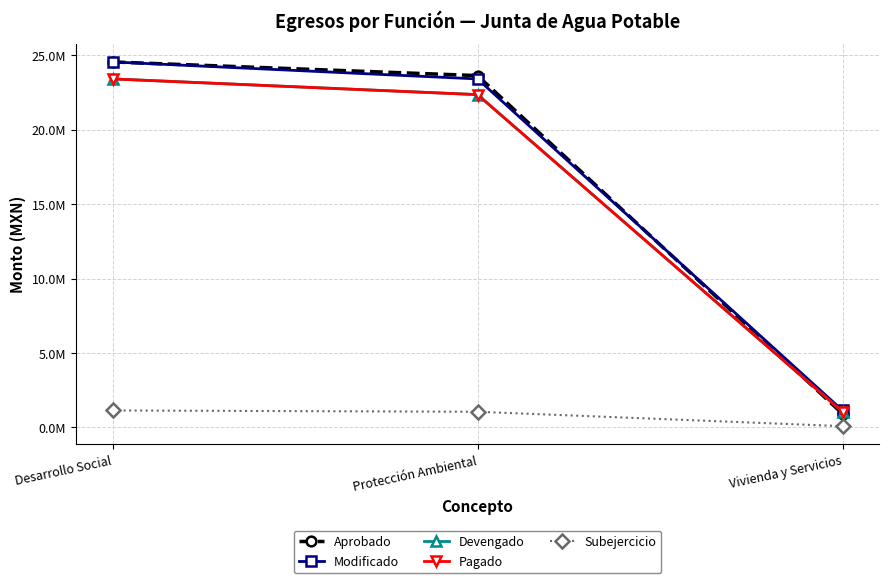

Which series has the largest total across all categories?

Aprobado